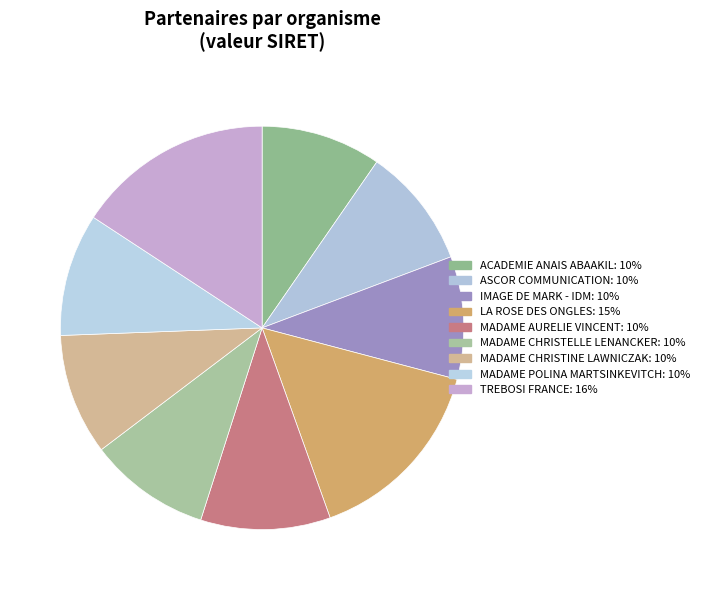

Which category has the biggest portion of the pie?

TREBOSI FRANCE